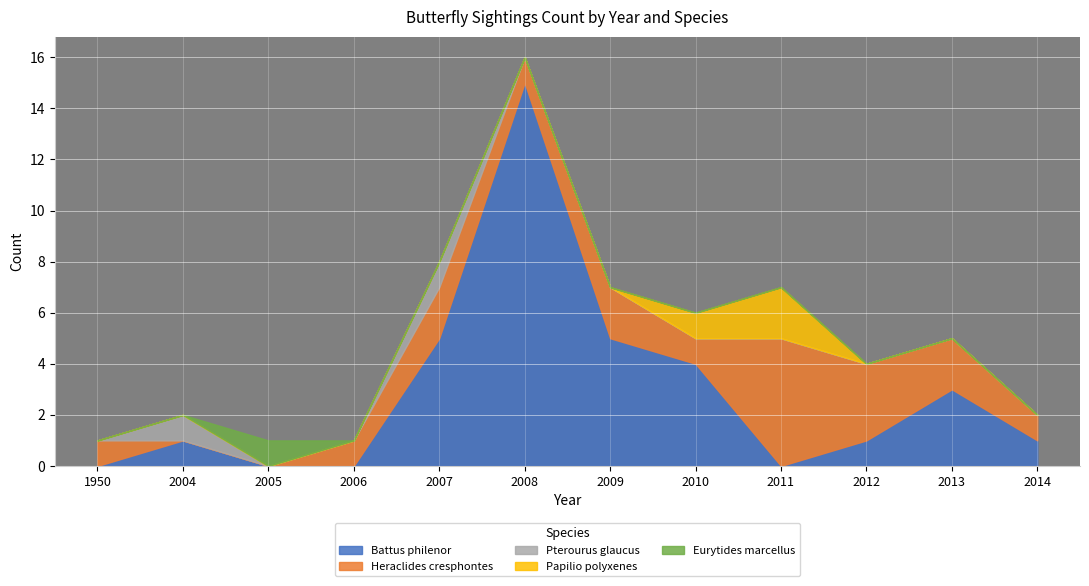

Which series changed the most between 2007 and 2008?

Battus philenor